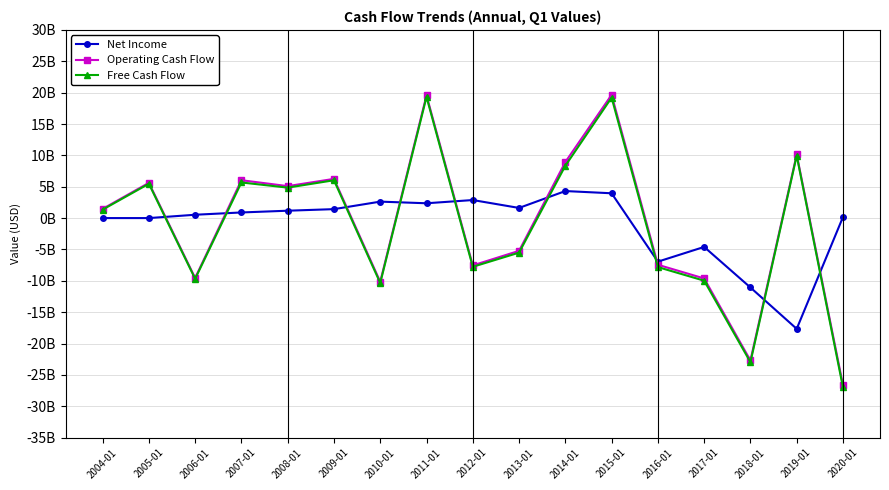

True or false: Free Cash Flow and Operating Cash Flow intersect in this chart.

False